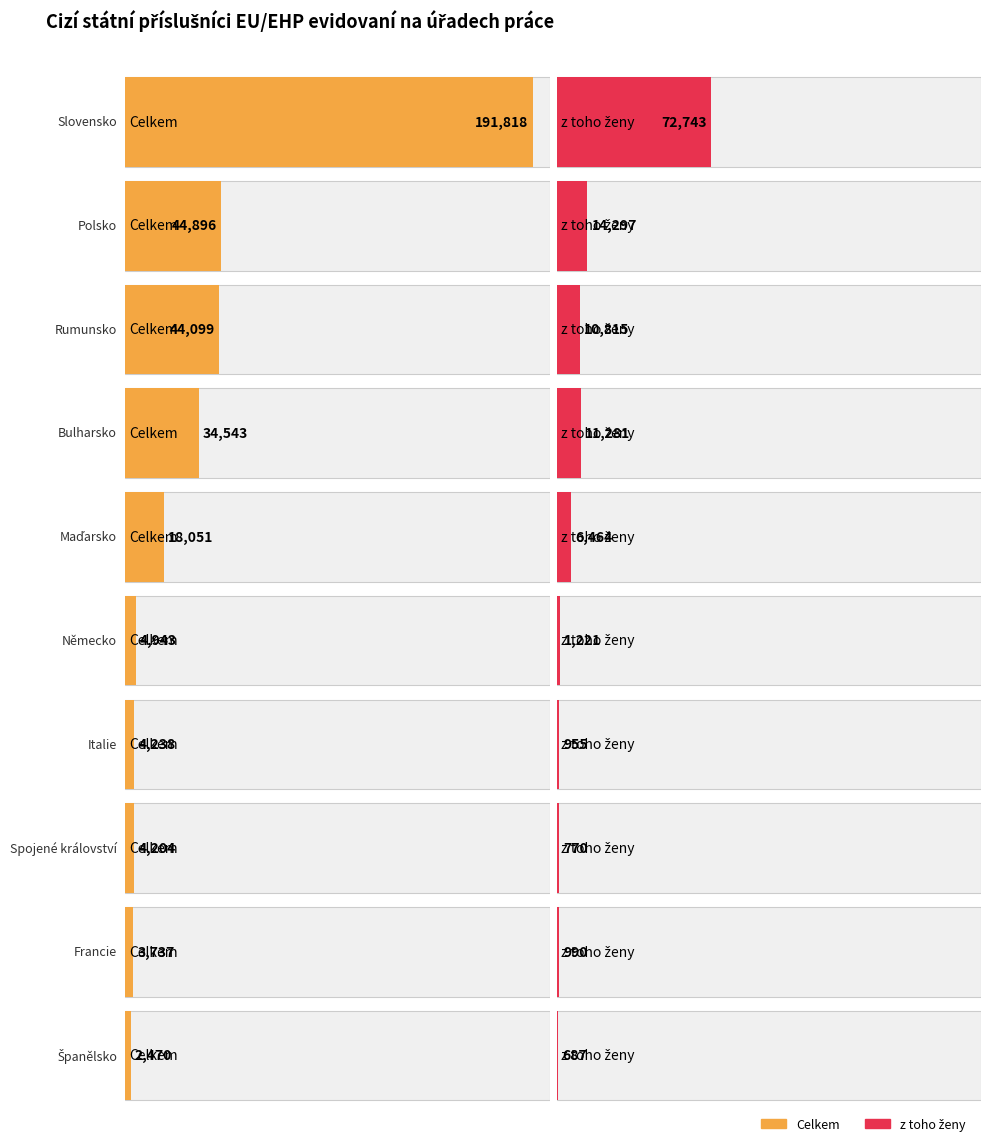

Which series changed the most between Rumunsko and Italie?

Celkem